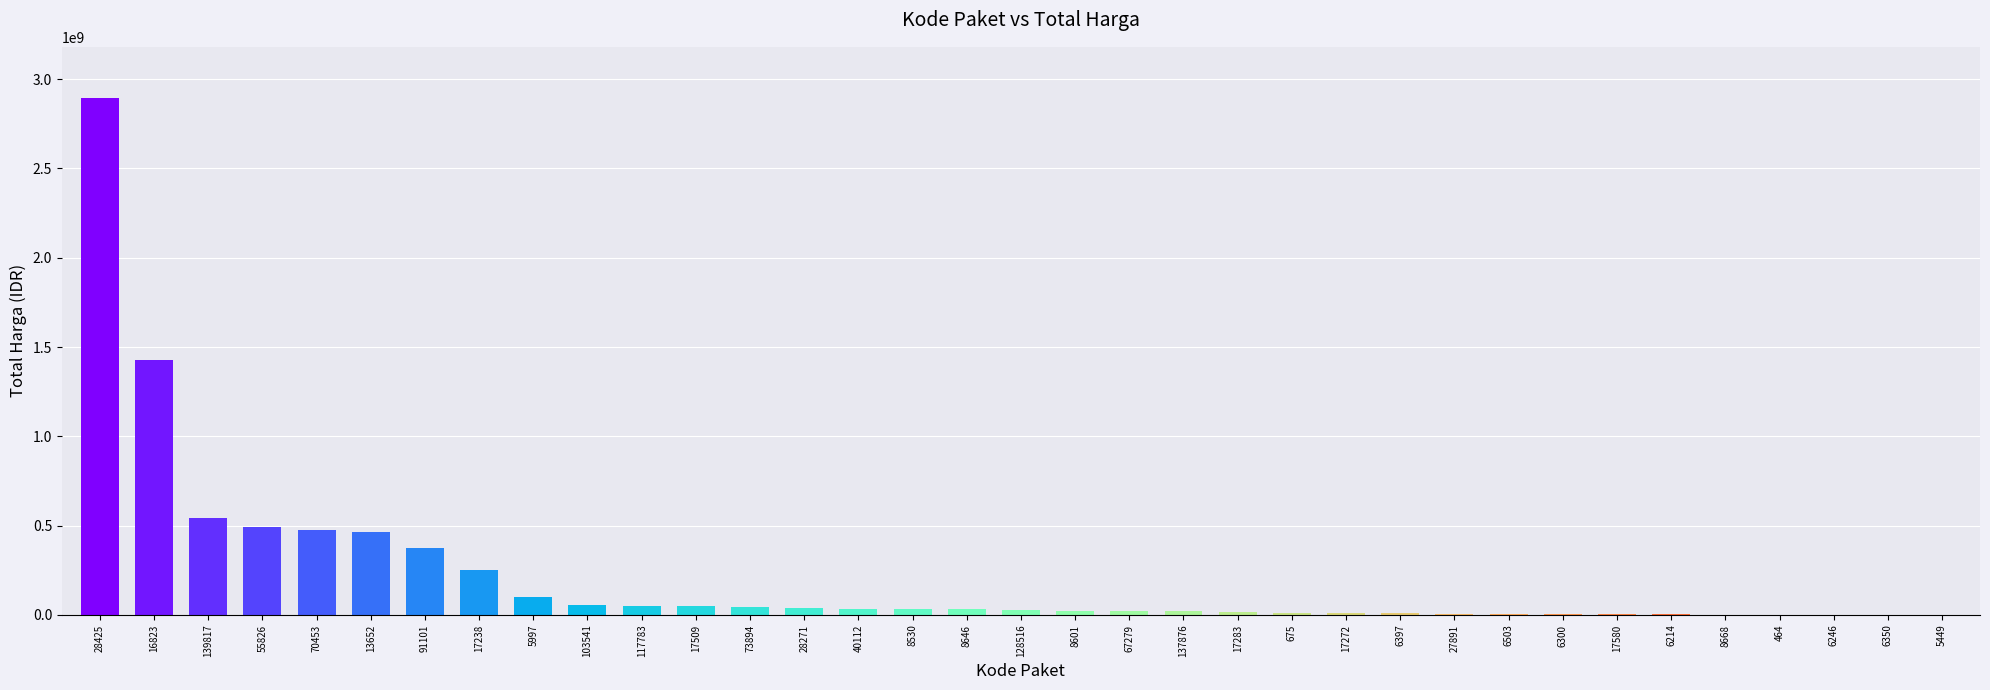

What is the sum of all values?

7518497085